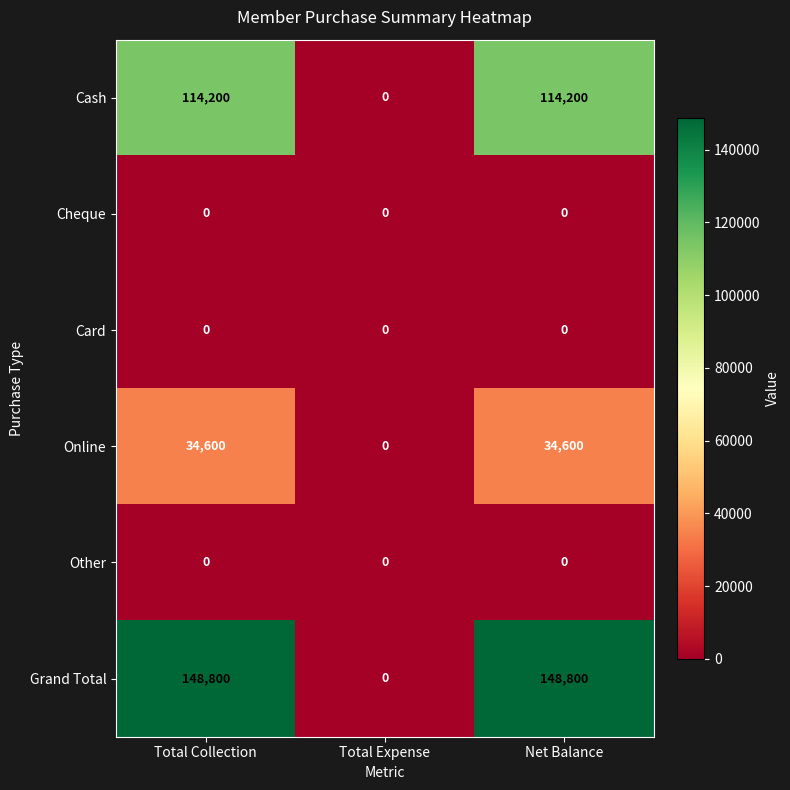

What is the sum of all Cash values?

228400